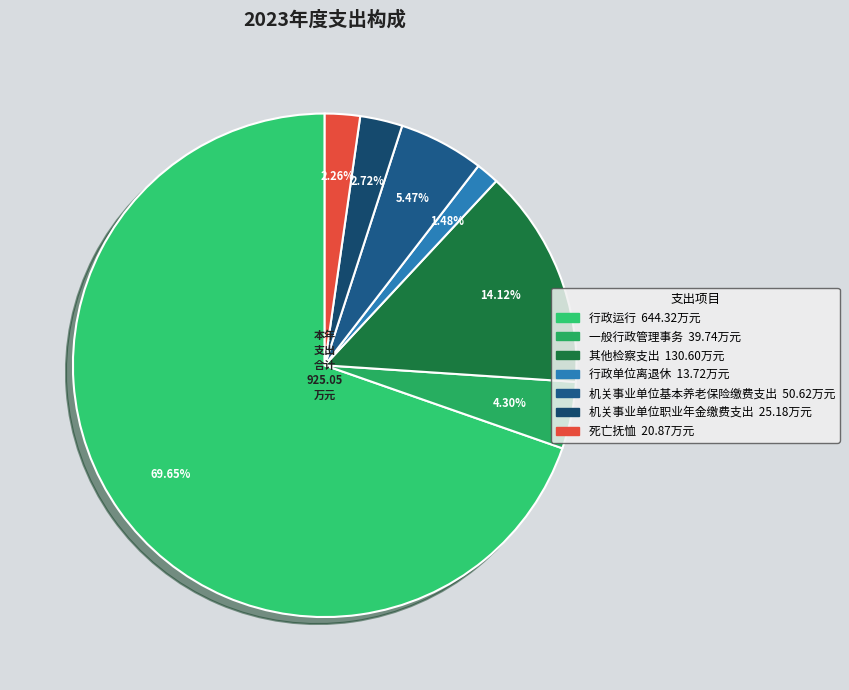

The 死亡抚恤 slice represents 1% of the pie. True or false?

False